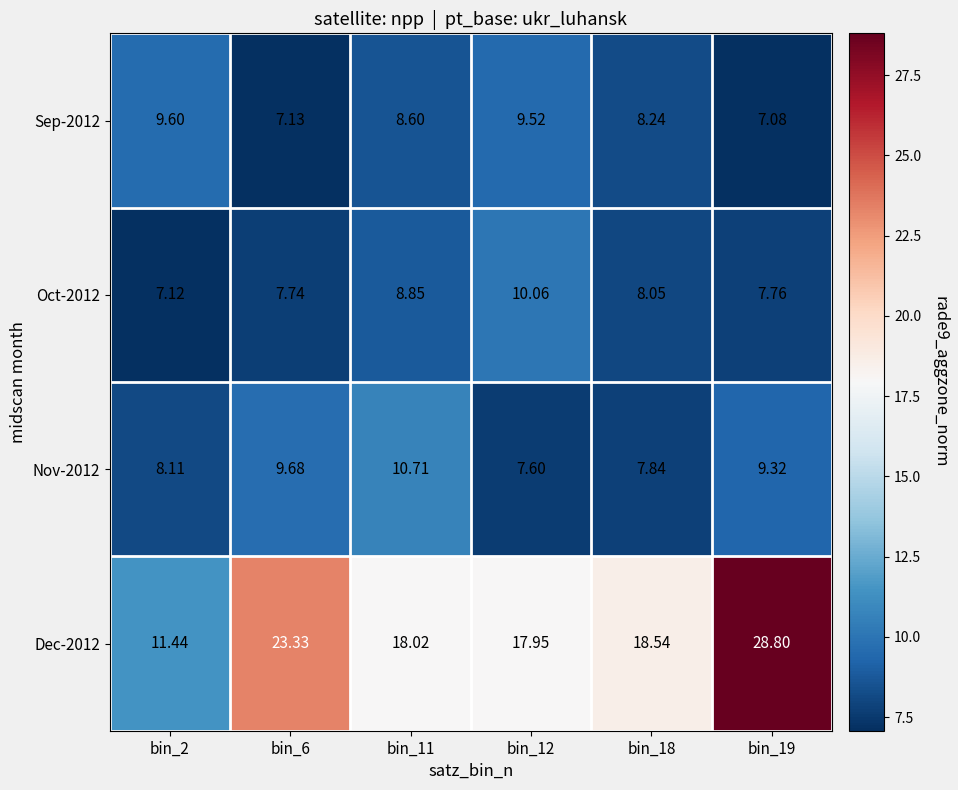

What is the total value across all series at bin_12?

45.1